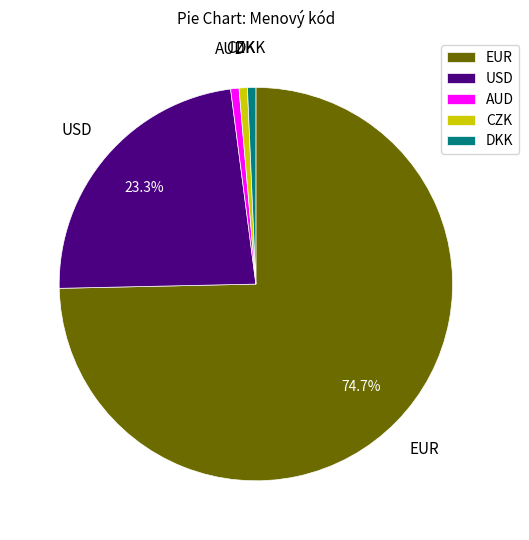

To the nearest percent, what is the average slice percentage?

20%